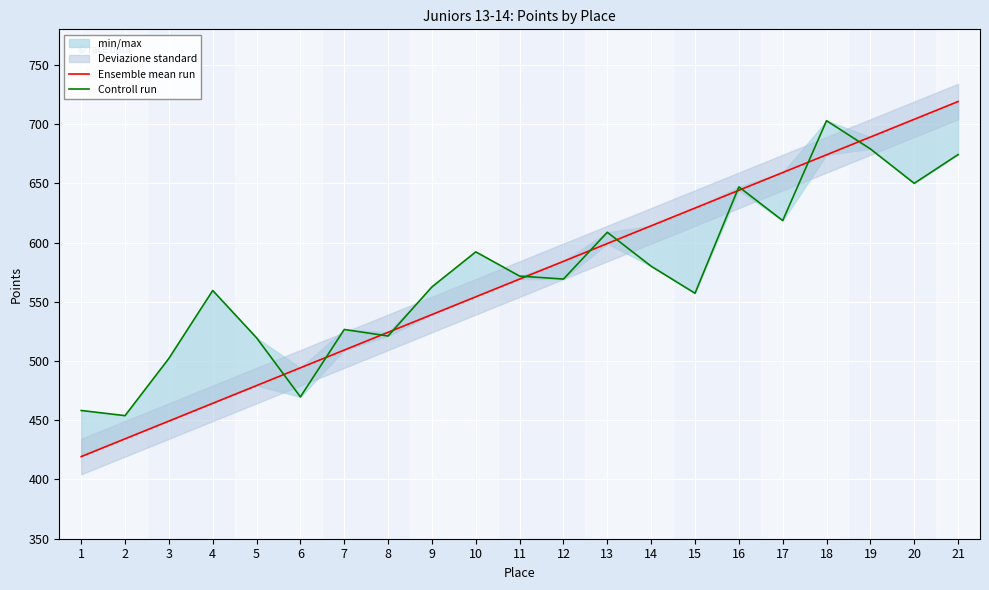

How many lines are shown in the chart?

2